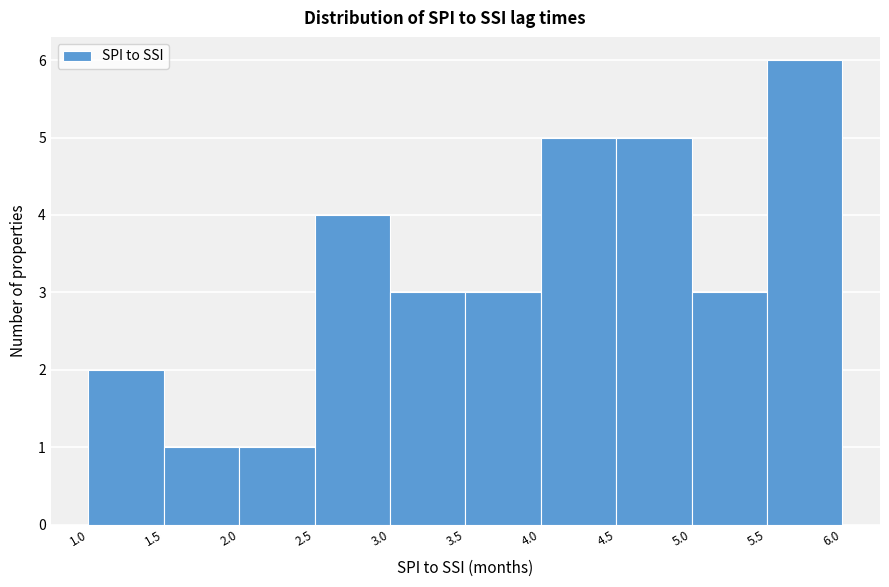

Reading left to right, transcribe this chart: for each bar, give the range it covers on the x-axis and its height. The values are not printed on the chart, so give them approximately, as read against the axis.

1.0 to 1.5: 2
1.5 to 2.0: 1
2.0 to 2.5: 1
2.5 to 3.0: 4
3.0 to 3.5: 3
3.5 to 4.0: 3
4.0 to 4.5: 5
4.5 to 5.0: 5
5.0 to 5.5: 3
5.5 to 6.0: 6